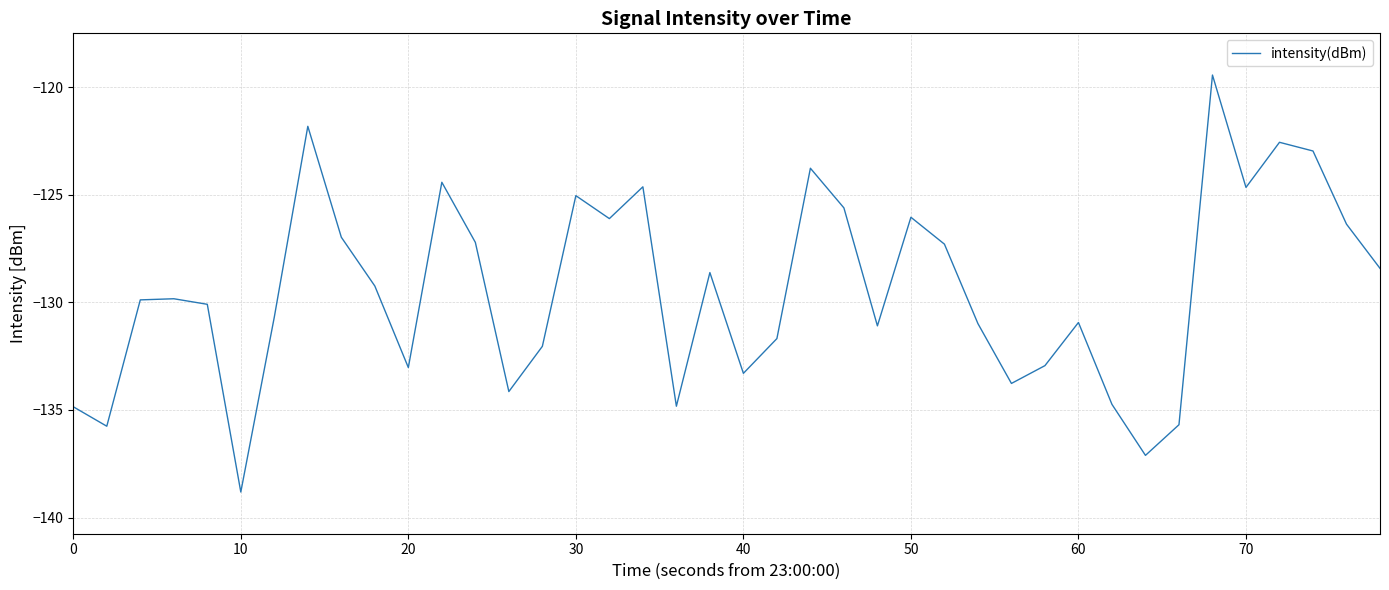

What is the difference between the maximum and minimum values?

19.4